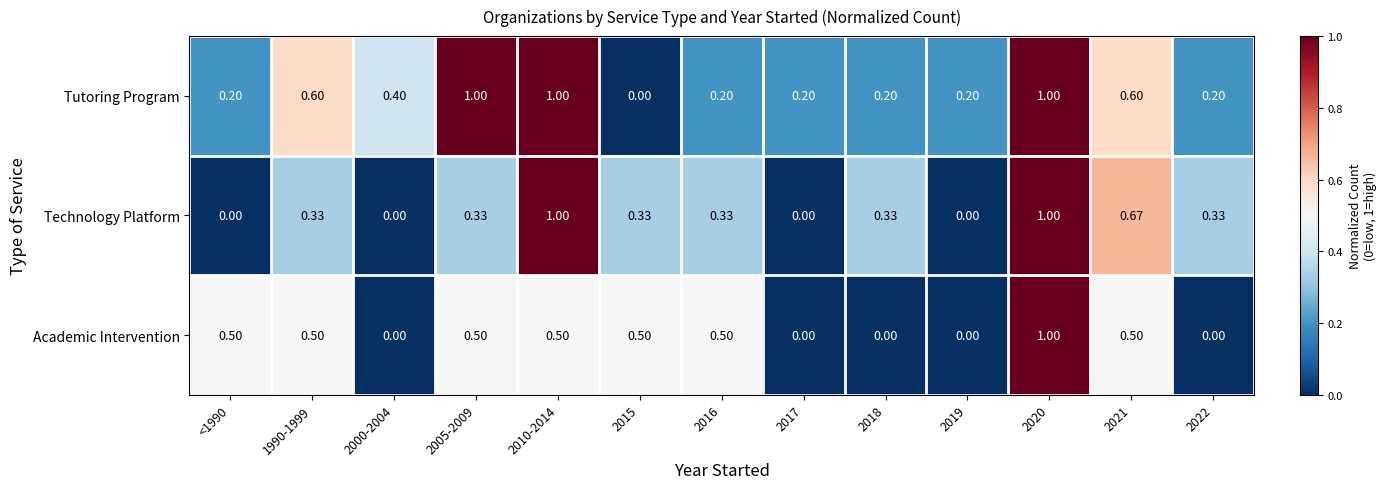

Is the value of Technology Platform at 2022 greater than the value of Academic Intervention at 2021?

No